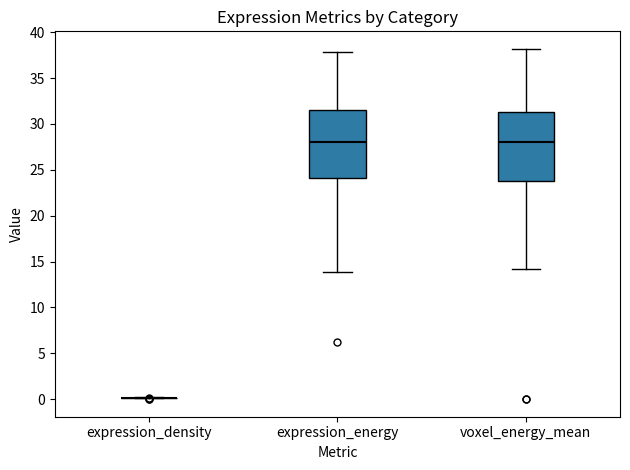

Reading left to right, transcribe this box plot: for each box, give where its median line is, the range the box spans, and where its two whiskers end, as read against the y-axis. The values are not printed on the chart, so give them approximately, as read against the axis.

expression_density: box collapsed to a line at 0.0, whiskers 0.0 to 0.0
expression_energy: median 28.0, box 24.0 to 31.5, whiskers 14.0 to 38.0
voxel_energy_mean: median 28.0, box 24.0 to 31.5, whiskers 14.0 to 38.0